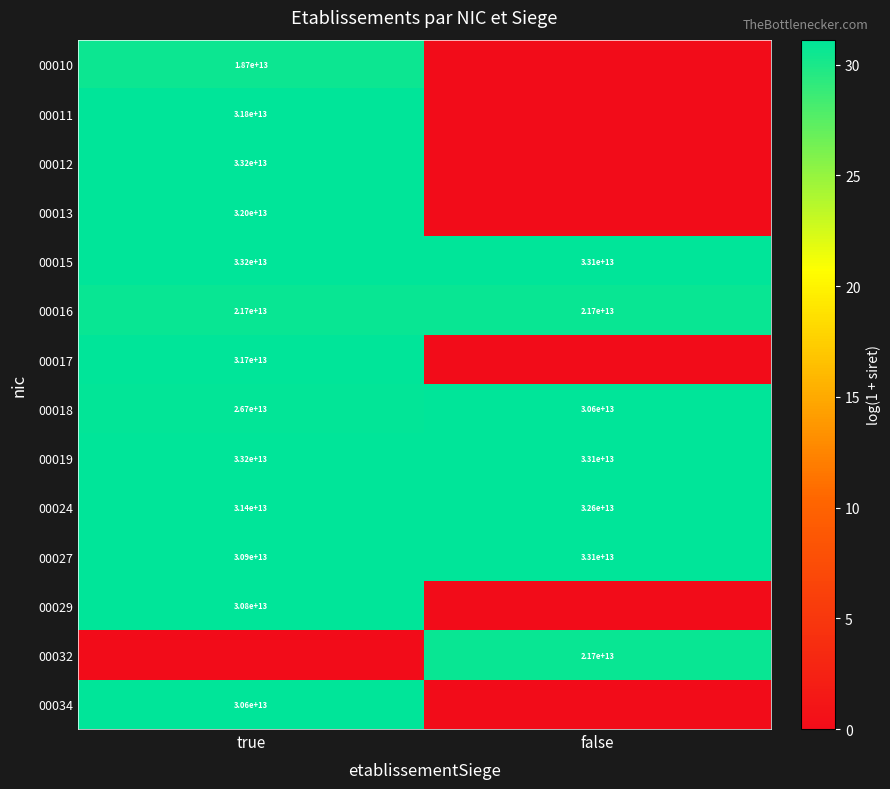

At which label does 00019 reach its minimum?

false